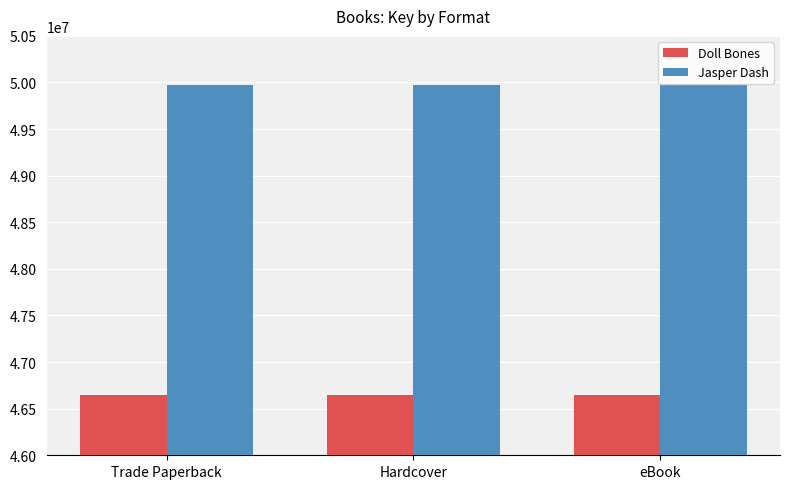

What is the total value across all series at eBook?

96613416